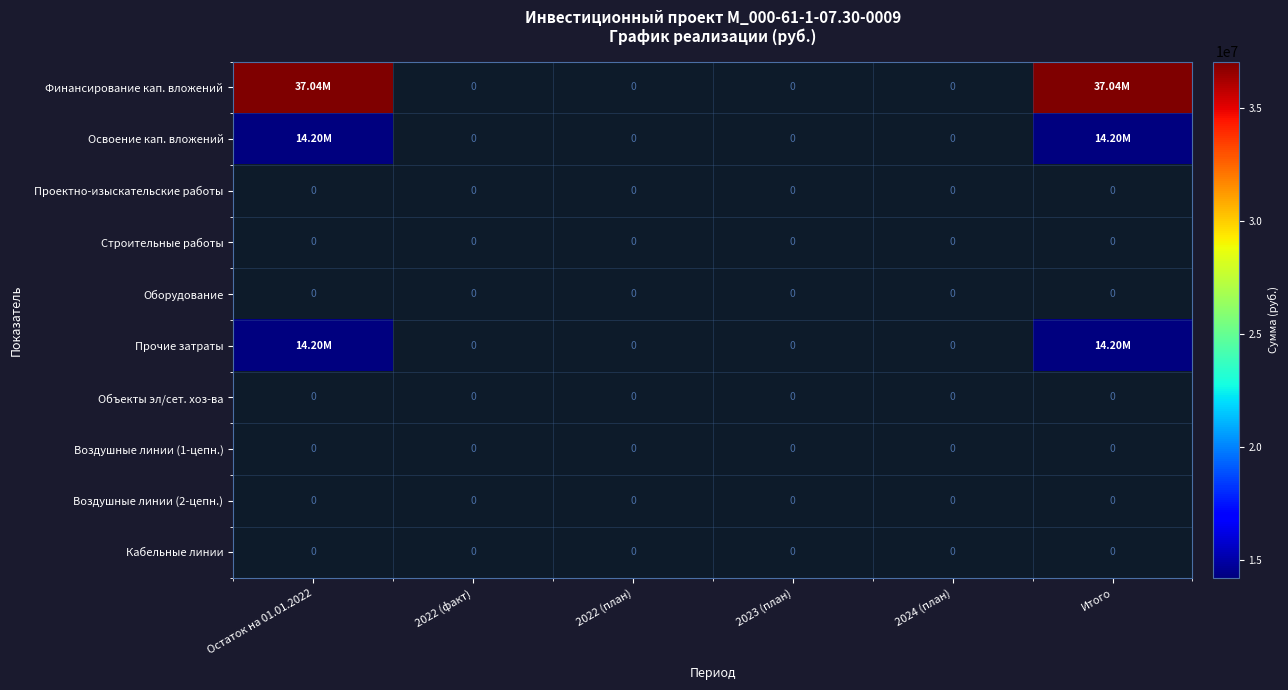

Is the value of Объекты эл/сет. хоз-ва at 2024 (план) greater than the value of Воздушные линии (2-цепн.) at Итого?

No